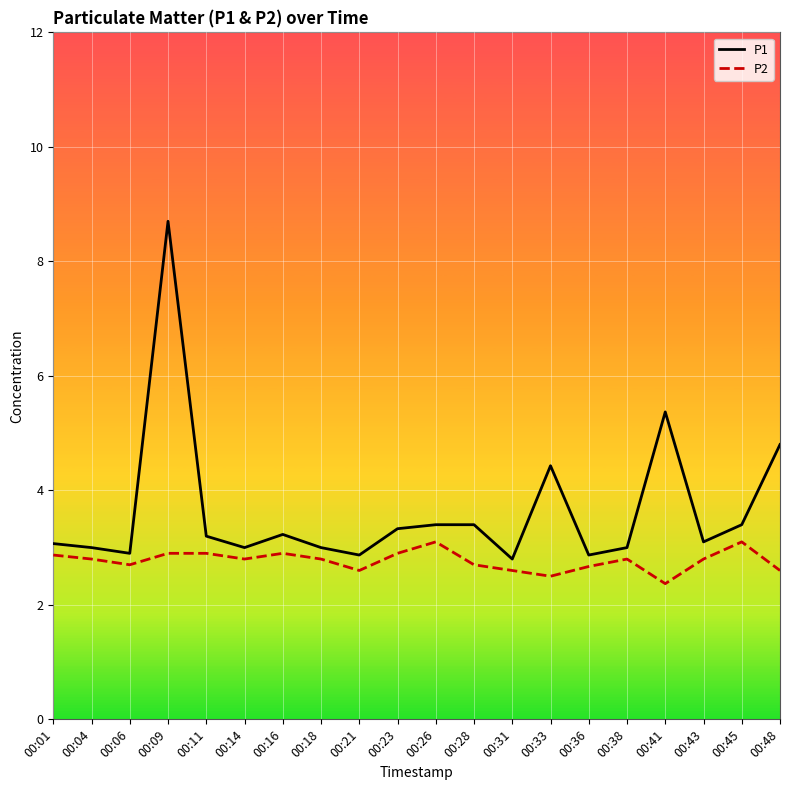

Reading left to right, list all the values displayed in this chart.

P1: 00:01=3.1	00:04=3.0	00:06=2.9	00:09=8.7	00:11=3.2	00:14=3.0	00:16=3.2	00:18=3.0	00:21=2.9	00:23=3.3	00:26=3.4	00:28=3.4	00:31=2.8	00:33=4.4	00:36=2.9	00:38=3.0	00:41=5.4	00:43=3.1	00:45=3.4	00:48=4.8
P2: 00:01=2.9	00:04=2.8	00:06=2.7	00:09=2.9	00:11=2.9	00:14=2.8	00:16=2.9	00:18=2.8	00:21=2.6	00:23=2.9	00:26=3.1	00:28=2.7	00:31=2.6	00:33=2.5	00:36=2.7	00:38=2.8	00:41=2.4	00:43=2.8	00:45=3.1	00:48=2.6